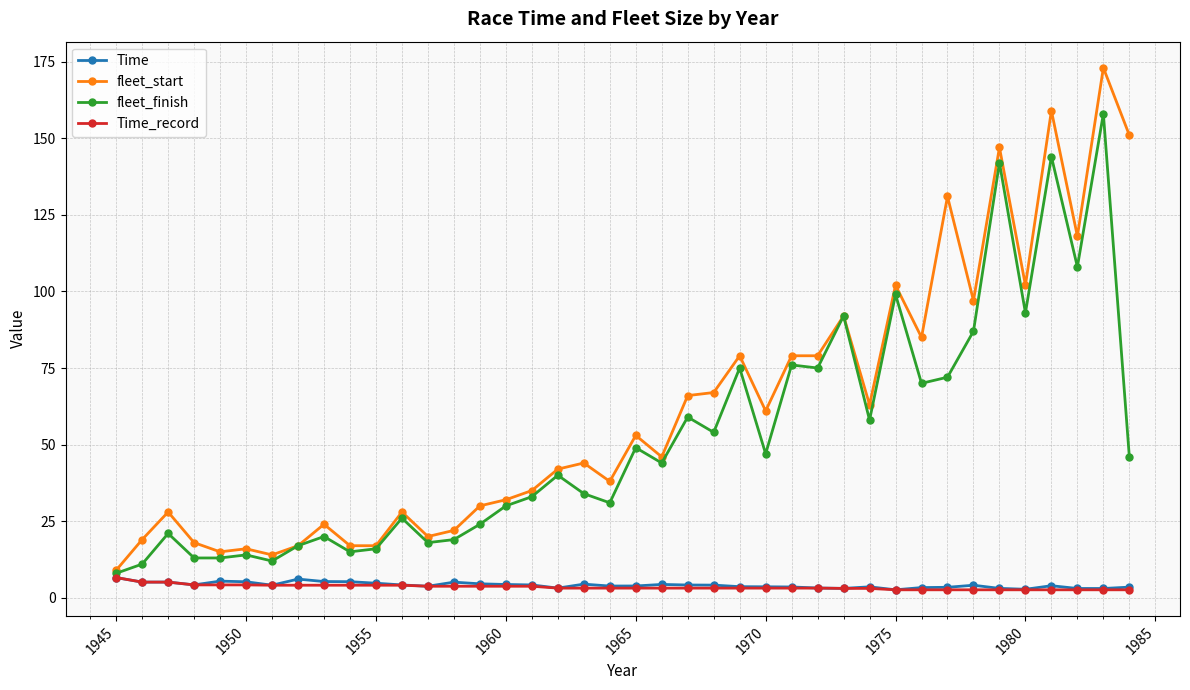

Which series has the widest spread of values?

fleet_start